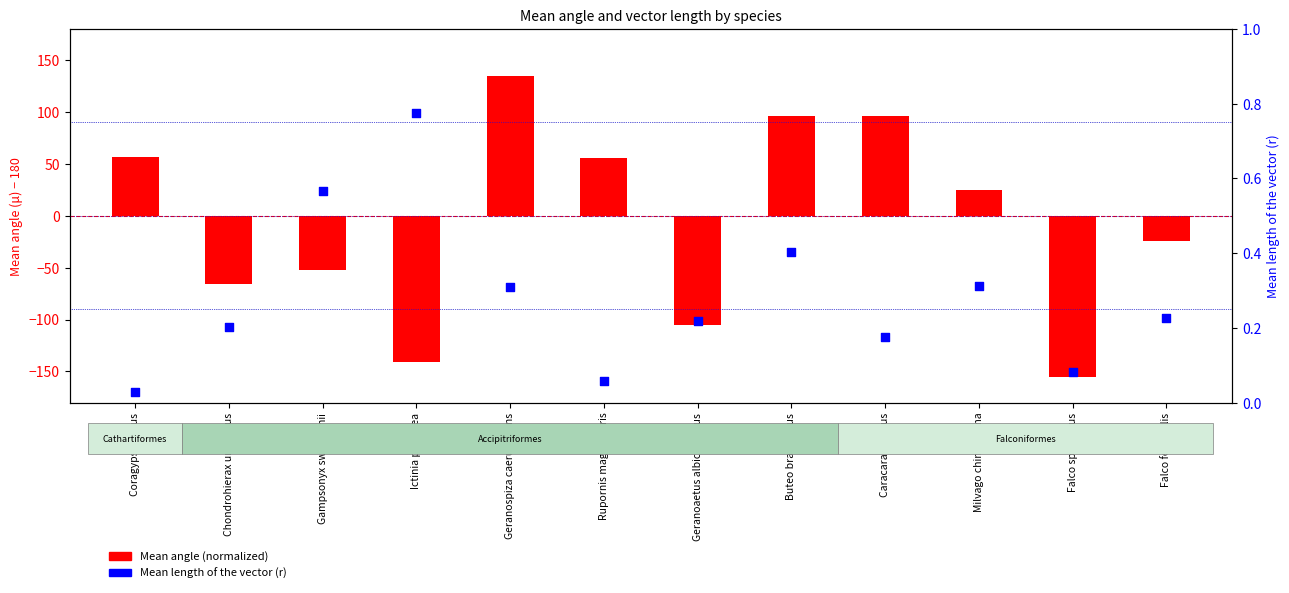

Which series reaches the maximum Y coordinate?

Mean angle (normalized)